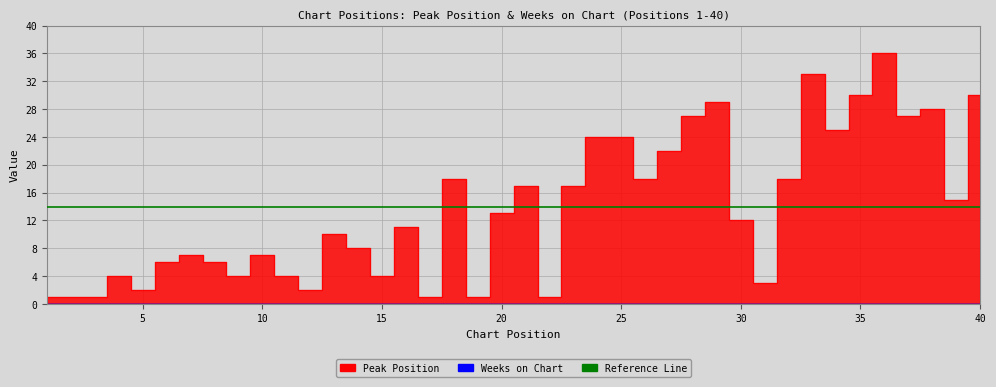

The value at 11 is 4. True or false?

True